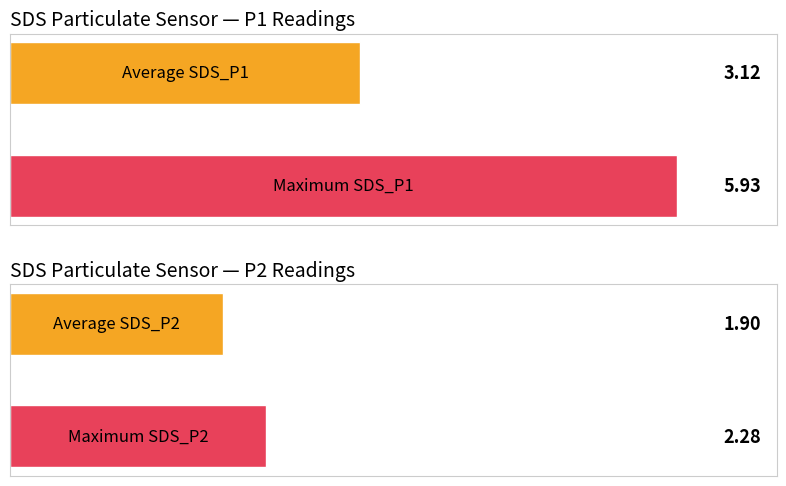

List the series in order of their overall mean, lowest first.

SDS_P2, SDS_P1